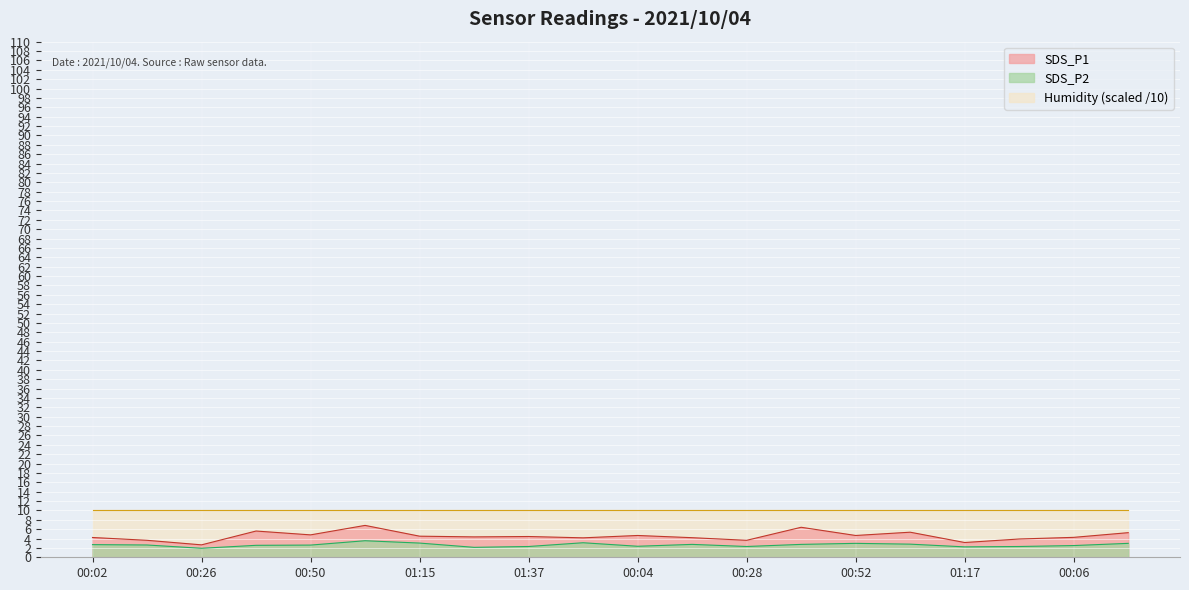

True or false: SDS_P1 and SDS_P2 intersect in this chart.

False